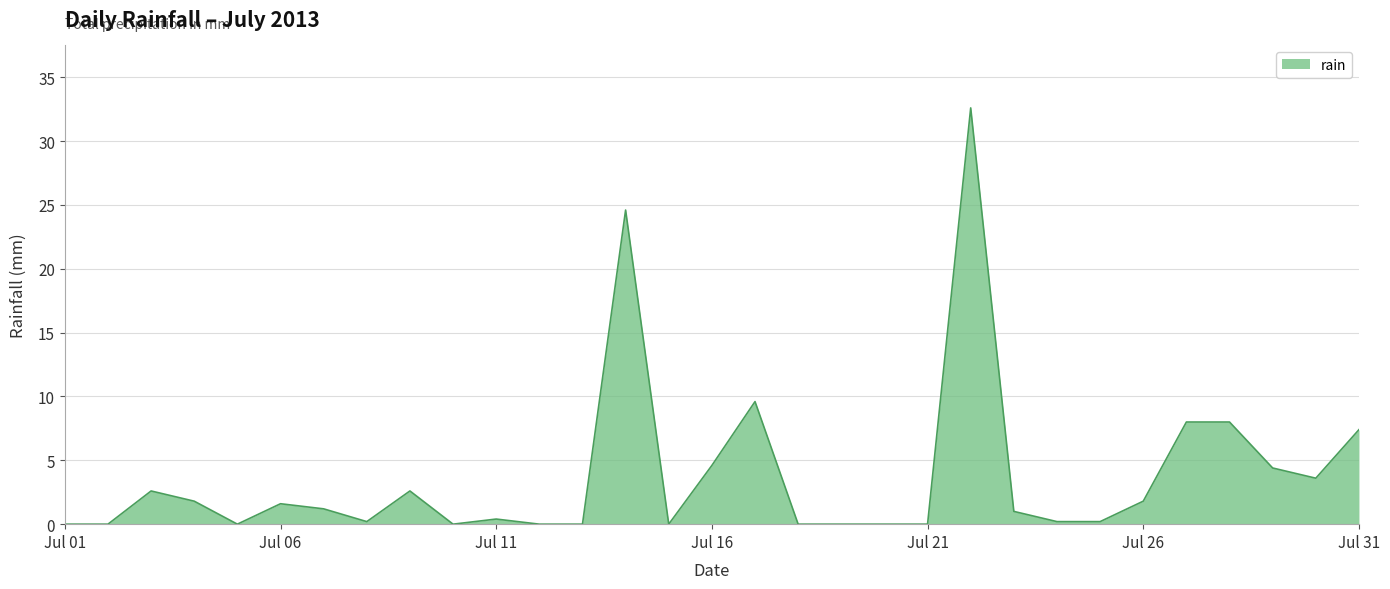

What is the maximum value shown in the chart?

32.6